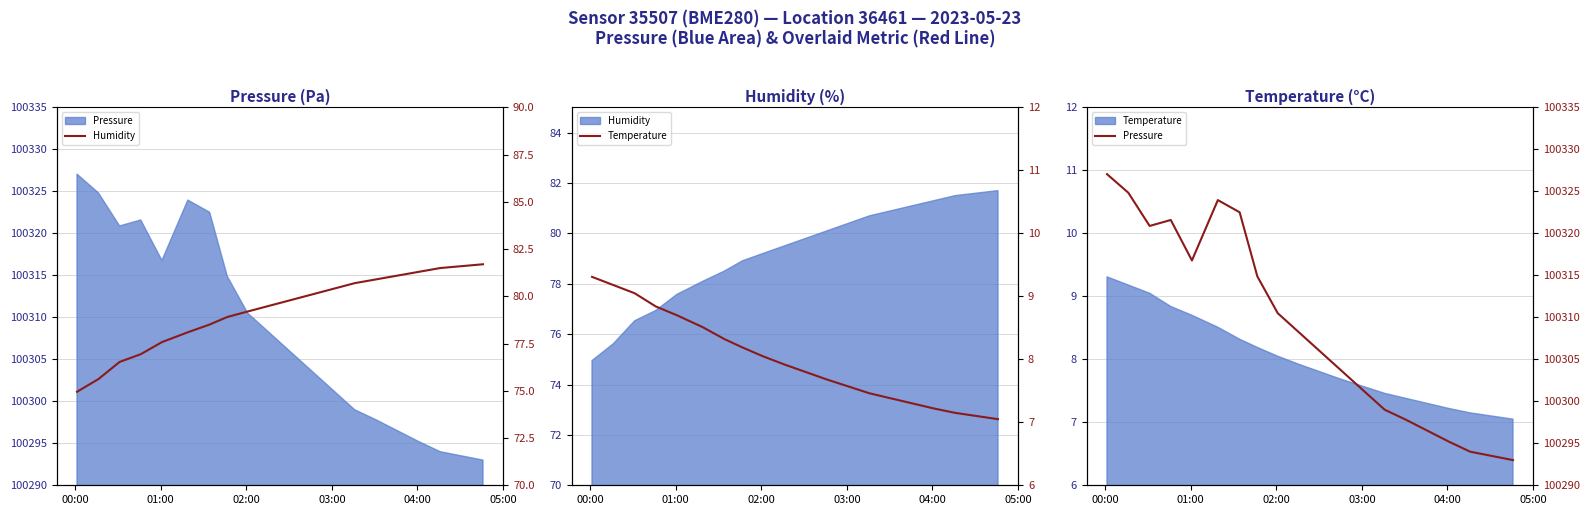

At how many categories does at least one series exceed 67901?

20